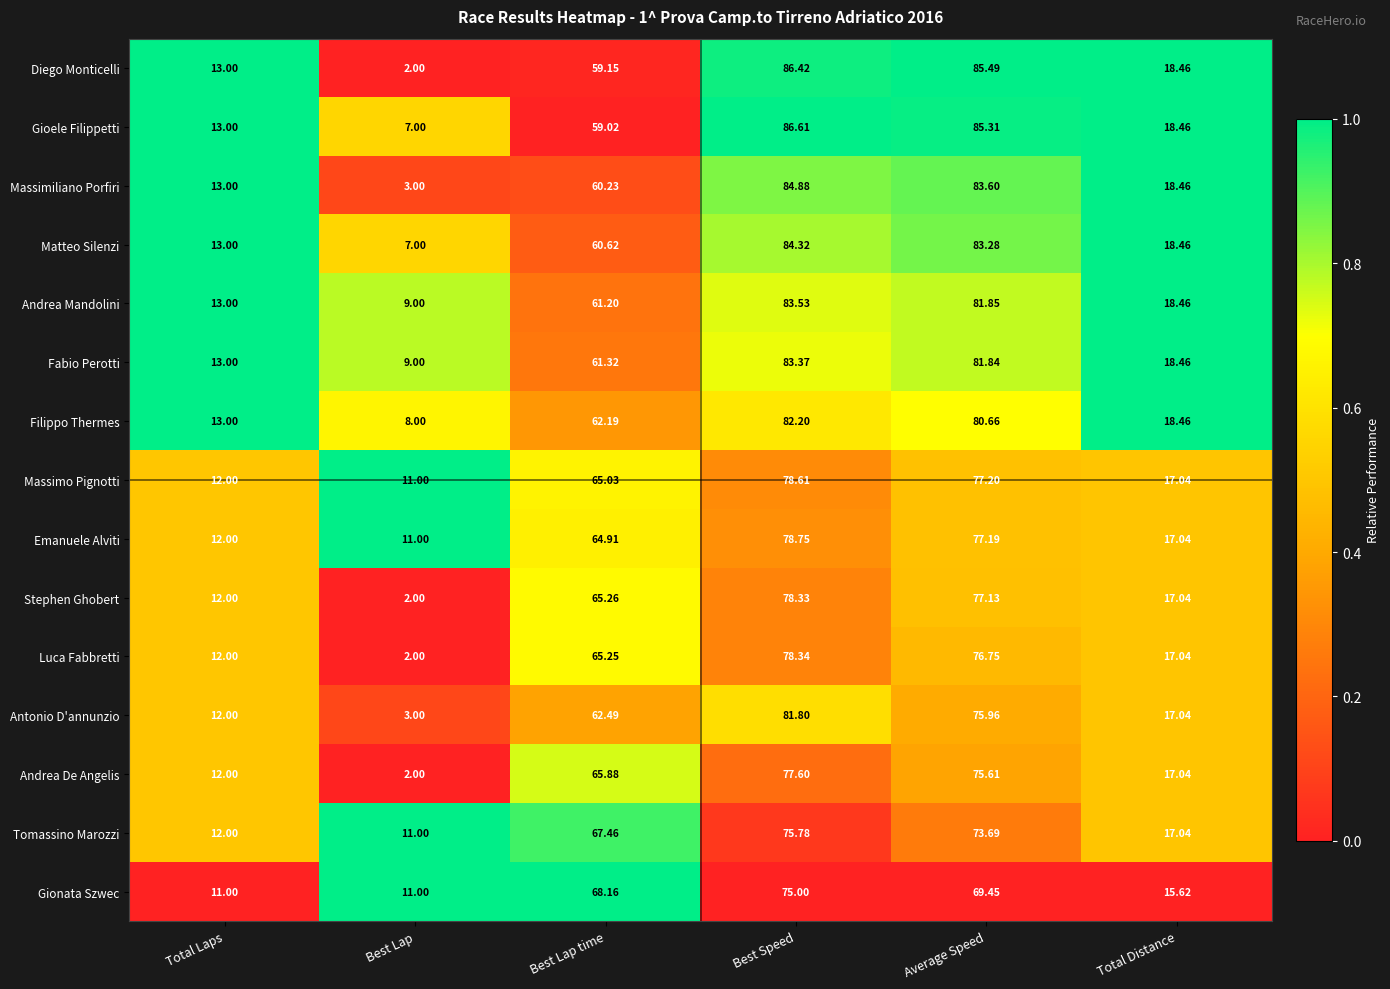

Which series has the widest spread of values?

Diego Monticelli